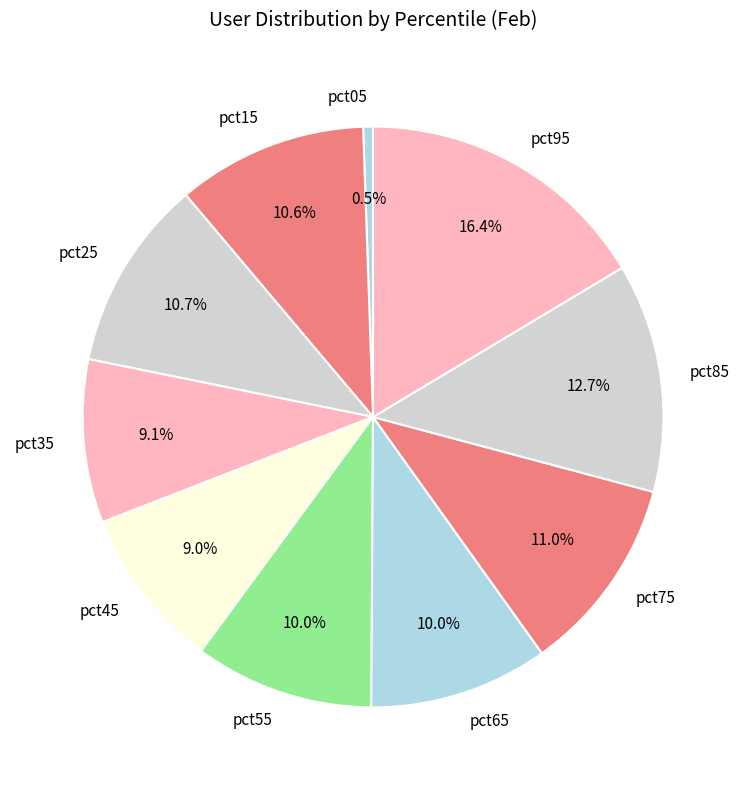

Is there a majority slice in this chart?

No